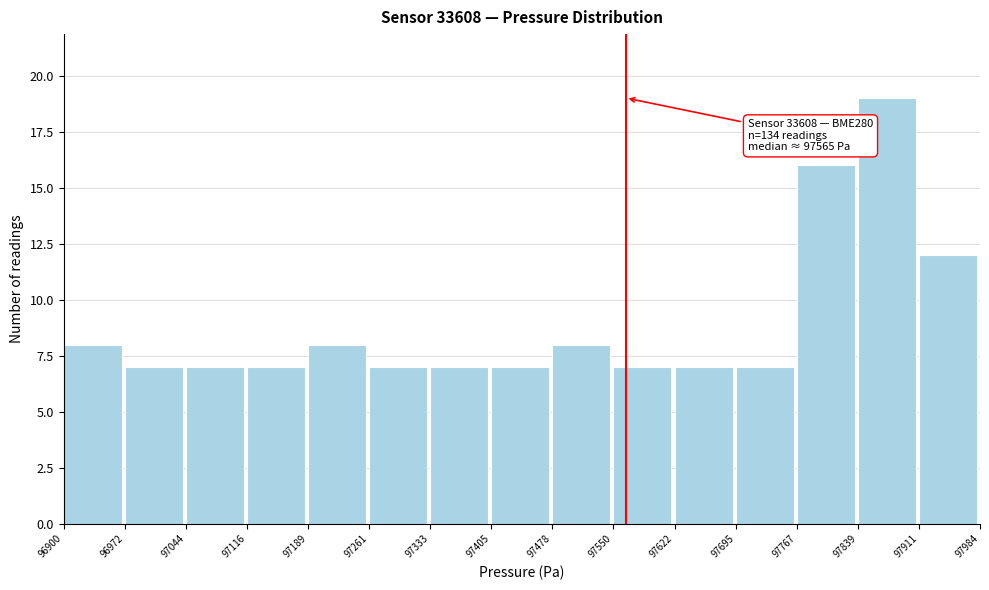

Over which range of the x-axis is the bar tallest?

97839 to 97911